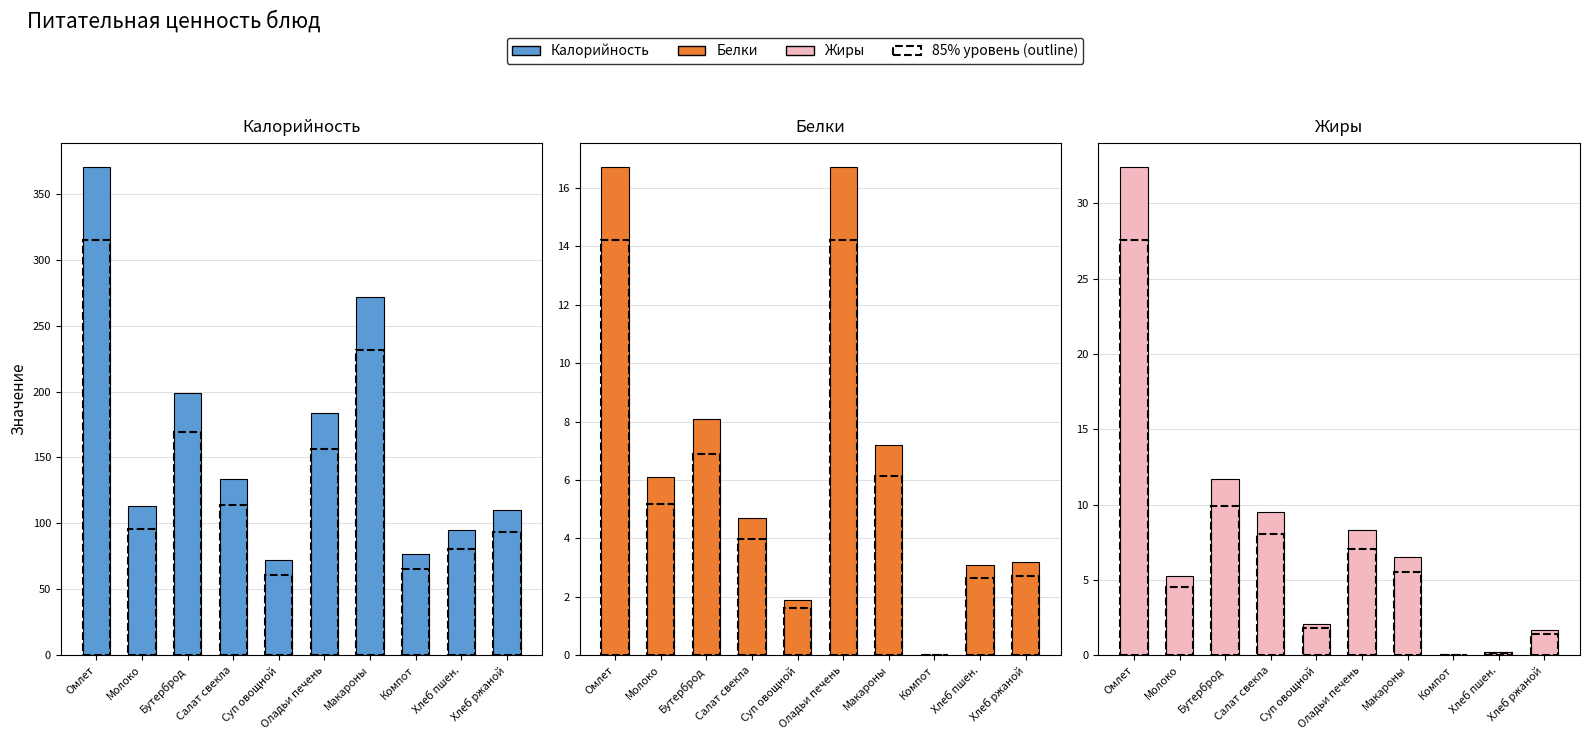

What are all the series names shown in the legend?

Калорийность, Белки, Жиры